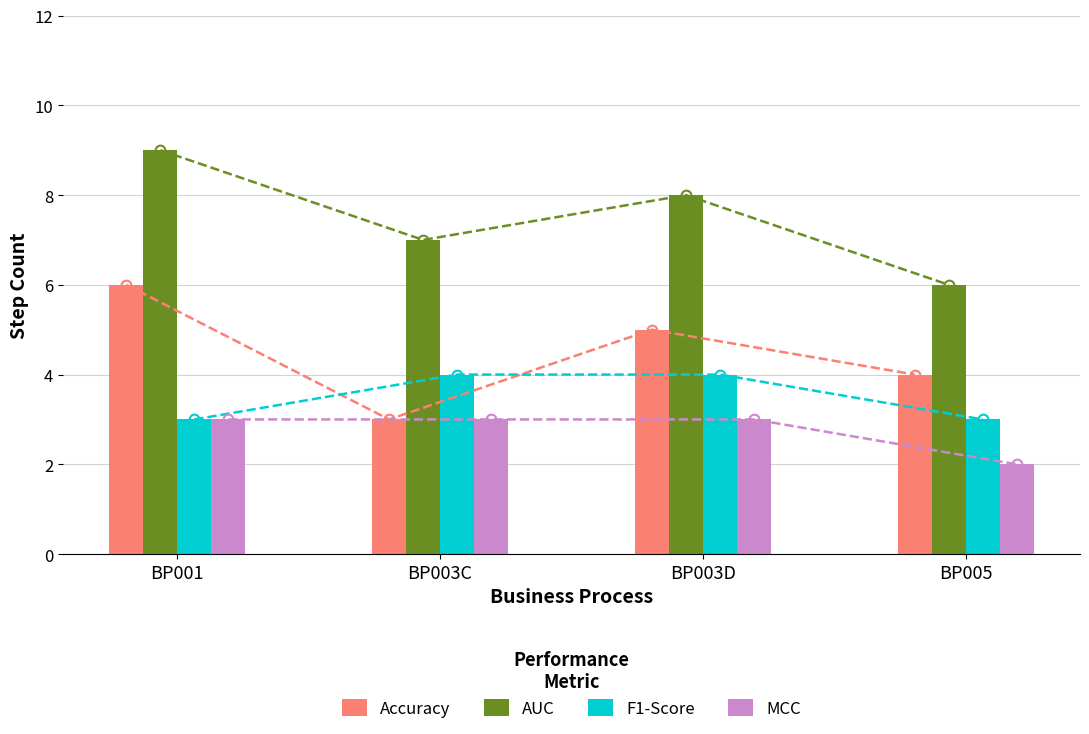

How many Accuracy values are between 4 and 6?

3